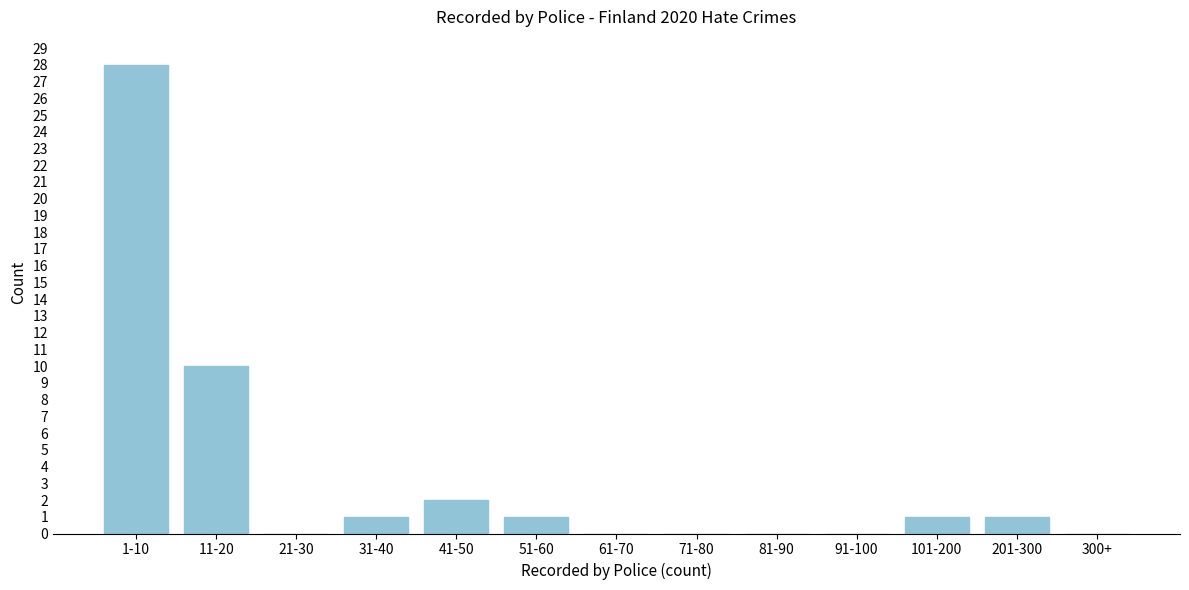

Reading right to left, transcribe all the data shown in this chart.

300+=0	201-300=1	101-200=1	91-100=0	81-90=0	71-80=0	61-70=0	51-60=1	41-50=2	31-40=1	21-30=0	11-20=10	1-10=28